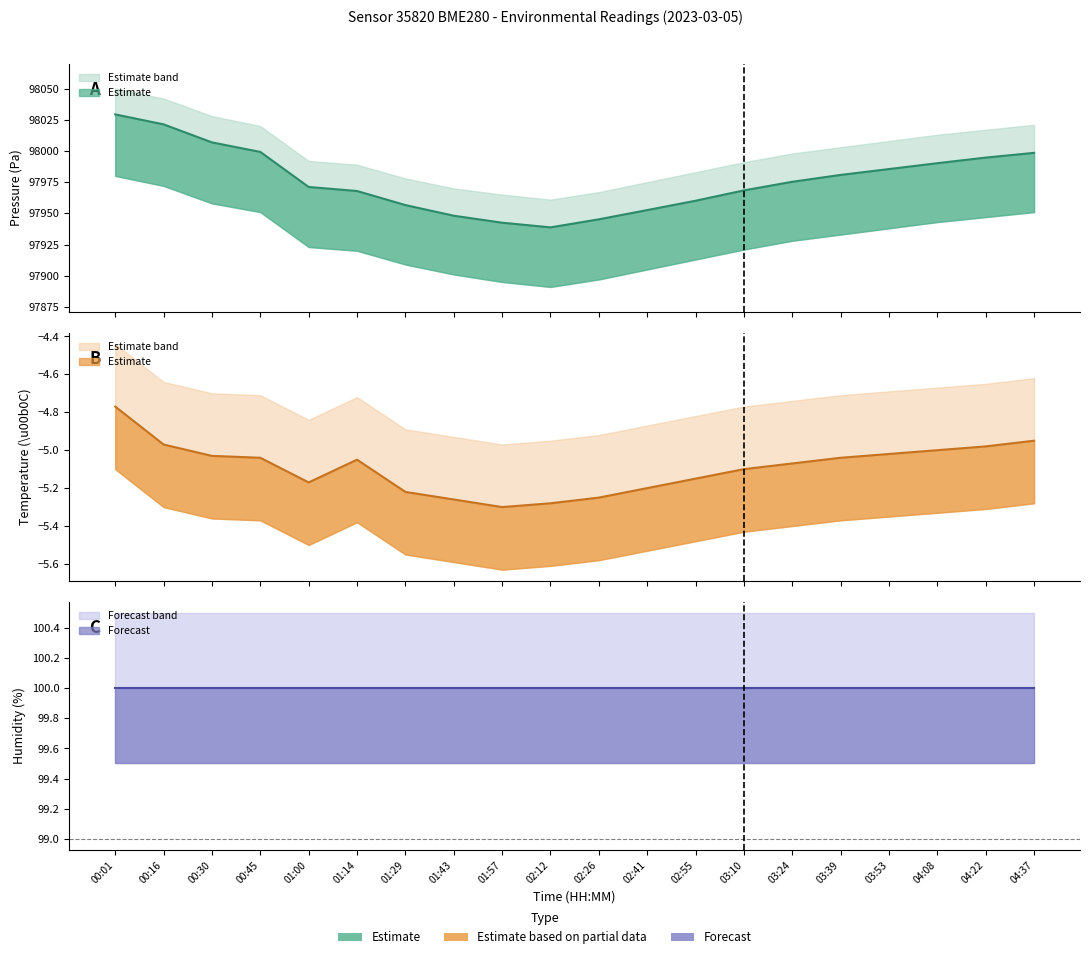

Which has a higher value, 04:37 or 04:08?

04:37